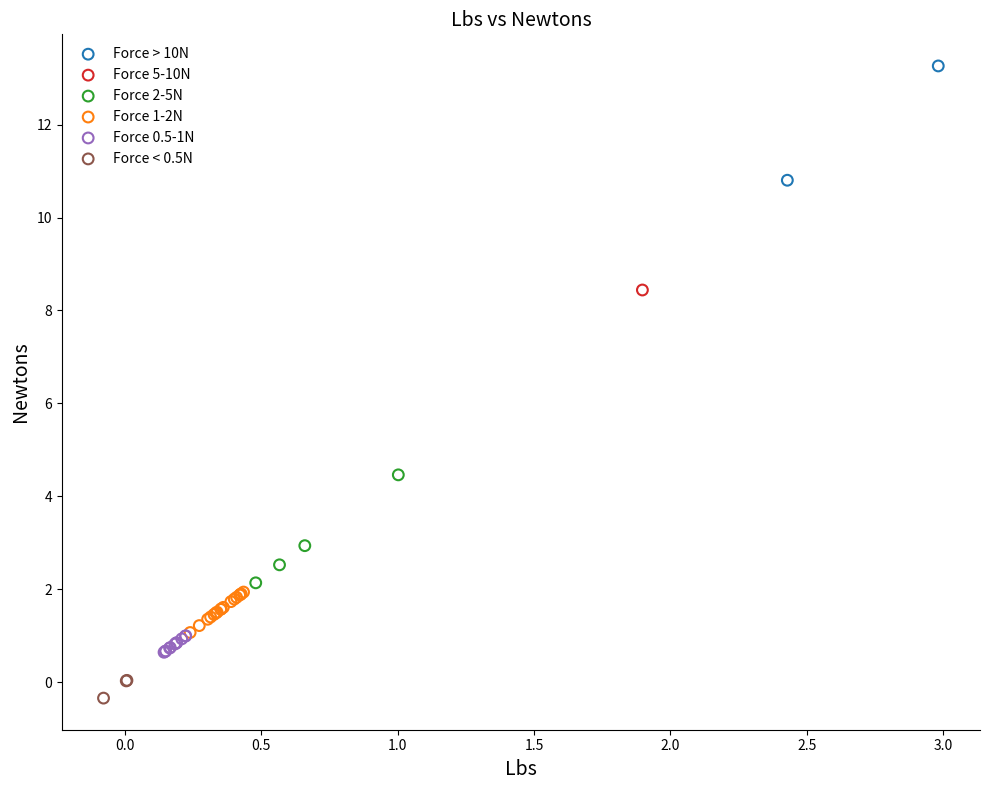

Which series reaches the minimum Y coordinate?

Force < 0.5N